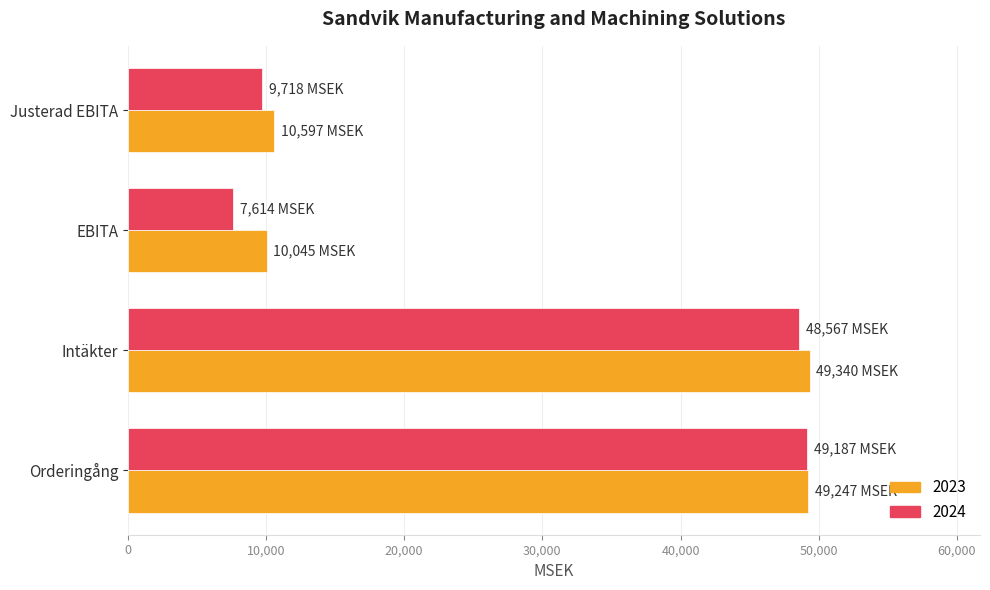

What is the difference between the maximum and minimum values in the 2023 series?

39295